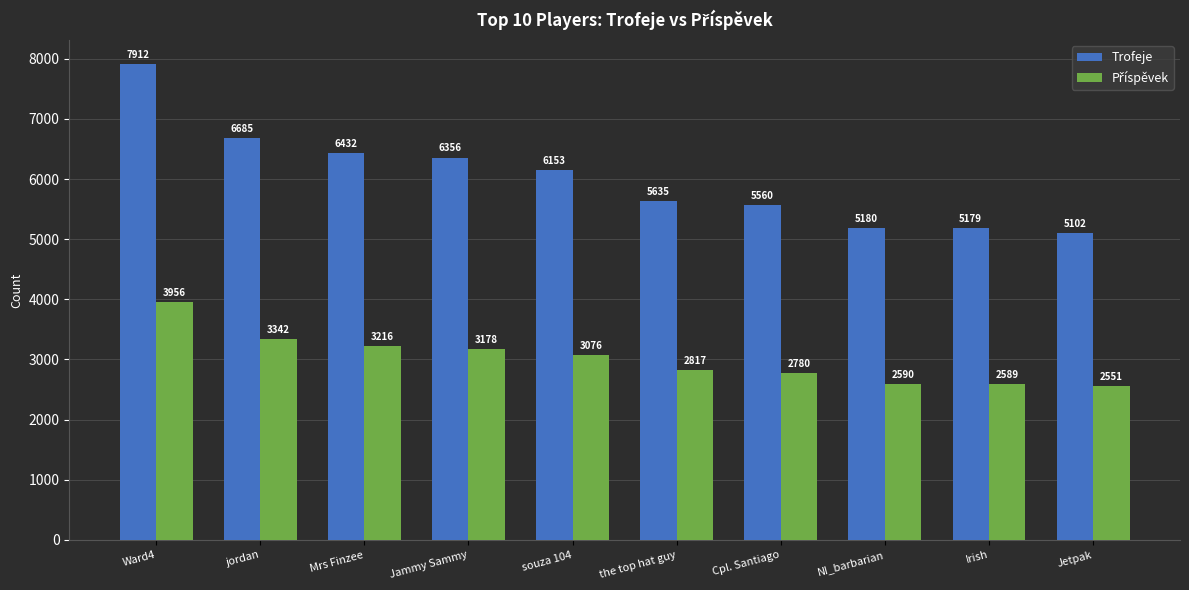

Which series has the largest range (max minus min)?

Trofeje